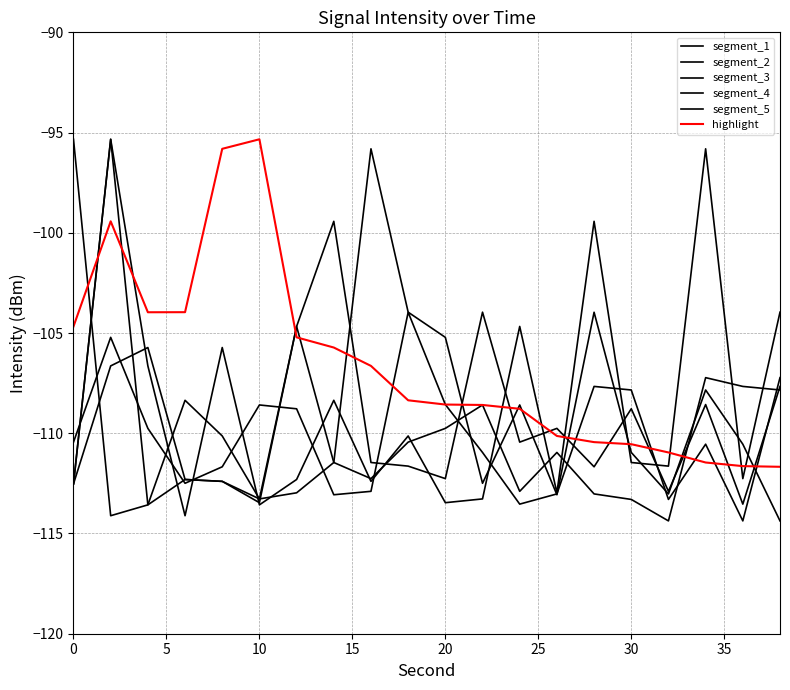

Does the chart display data point markers on the line(s)?

No